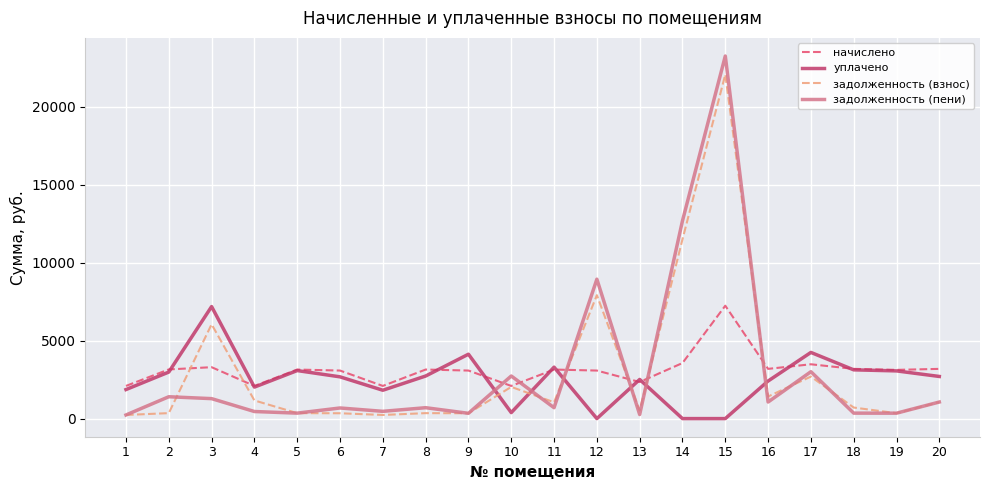

Which series changed the most between 12 and 18?

задолженность (пени)